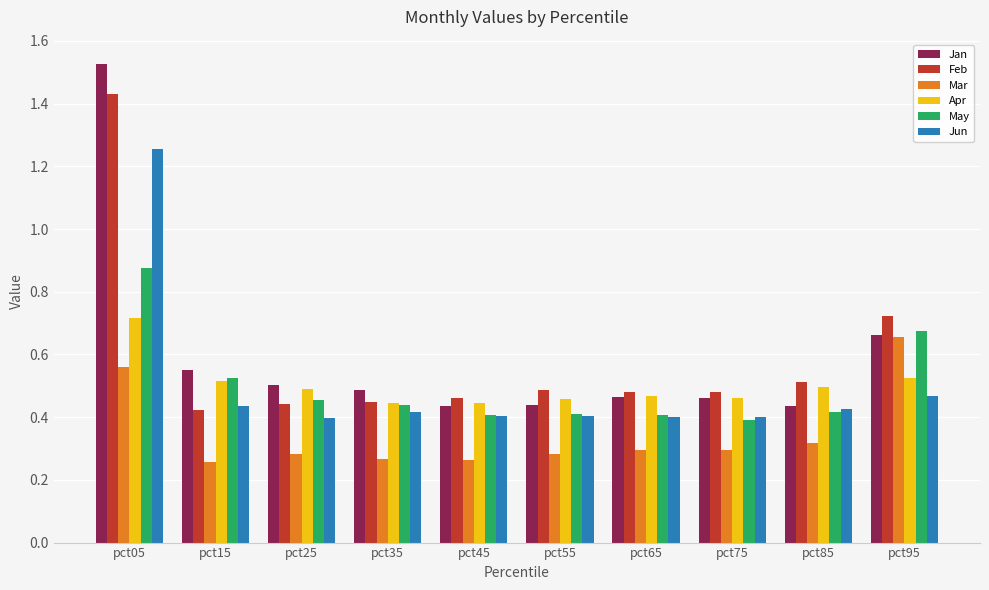

Which series has the widest spread of values?

Jan